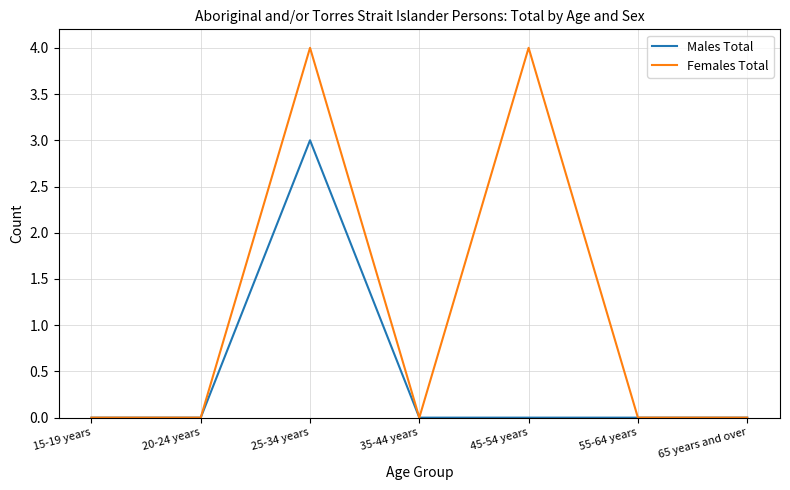

At which category is the sum across all series the highest?

25-34 years